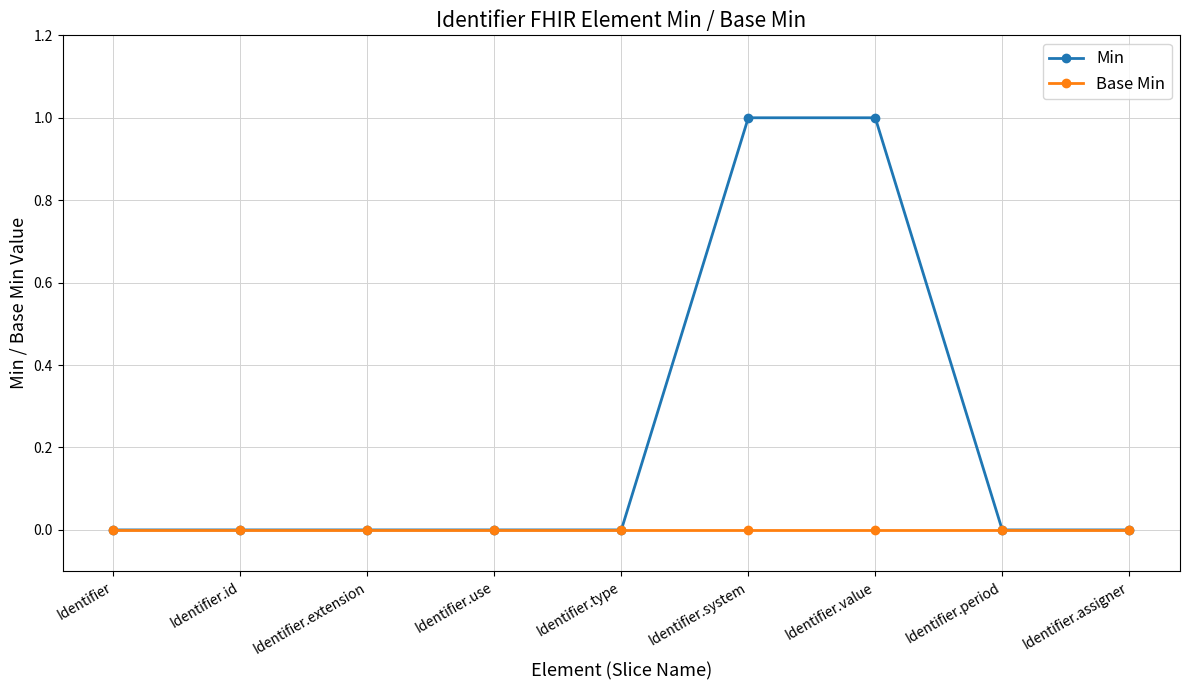

Which series has the largest range (max minus min)?

Min